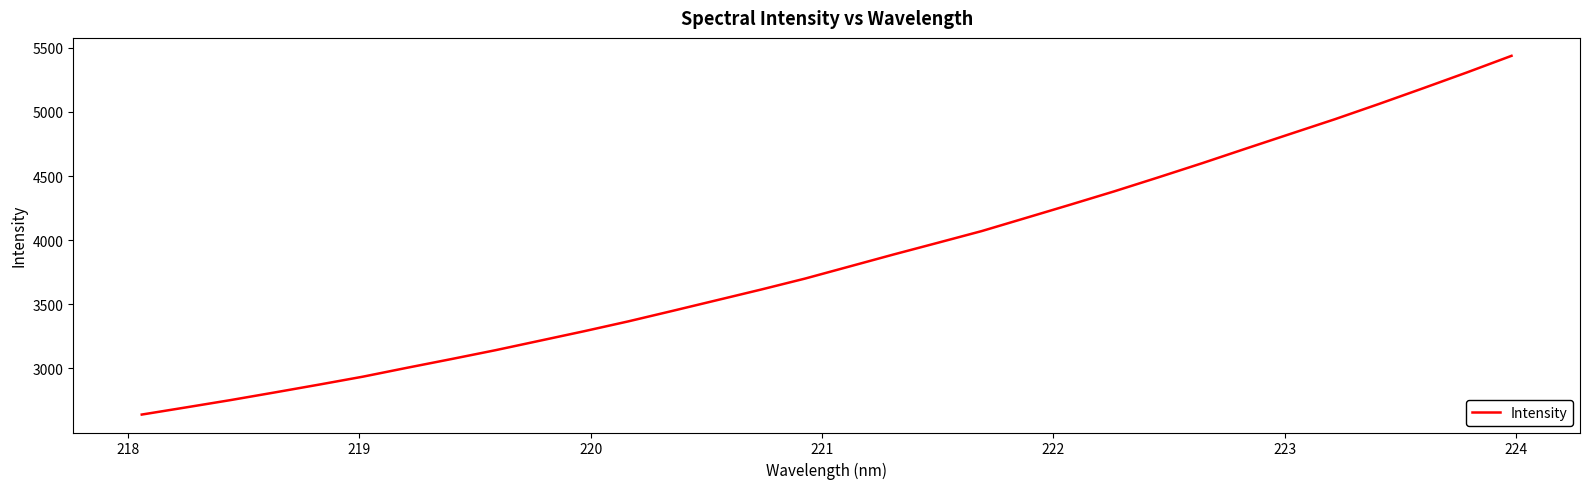

What is the maximum value shown in the chart?

5438.0